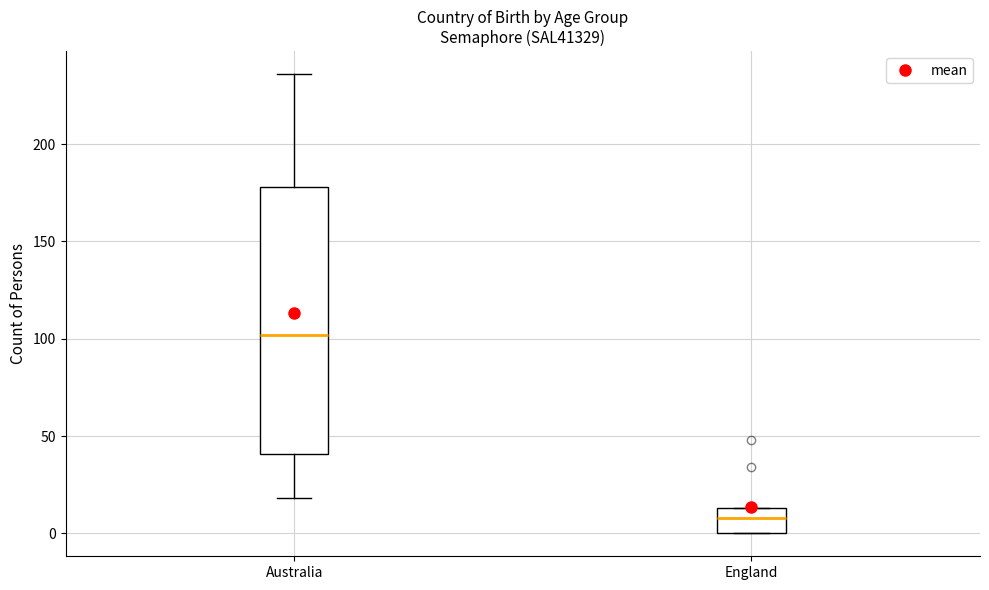

Which box's median line is the lowest?

England